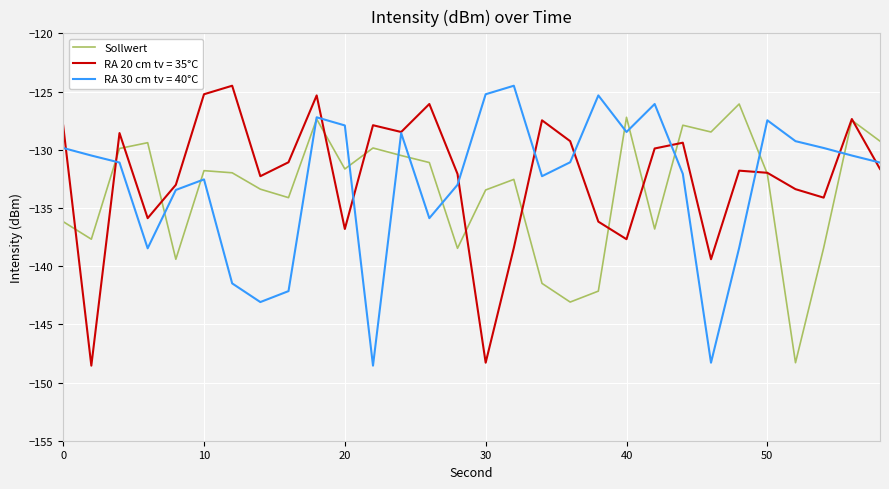

What is the minimum value shown in the chart?

-148.6